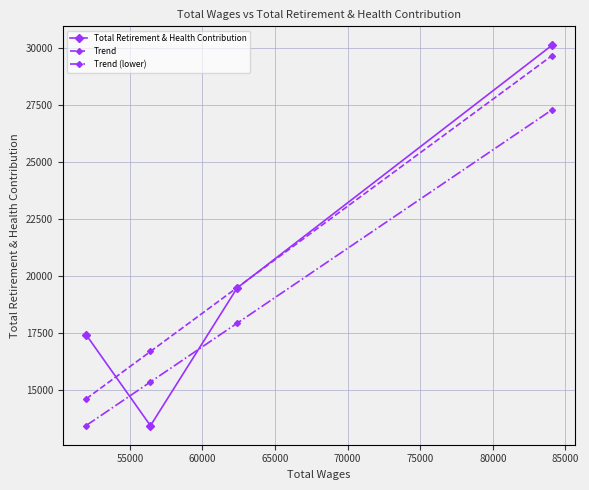

What is the maximum value shown in the chart?

30098.0